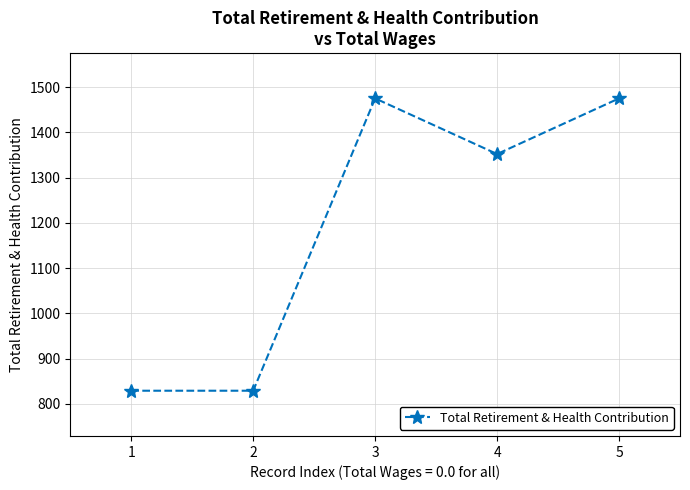

True or false: the data has more than 2 interior local peaks.

False